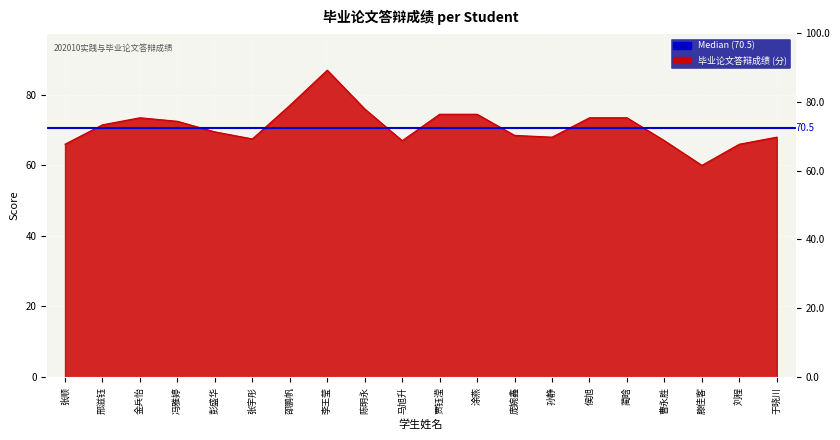

Is it true that the value at 滕佳客 is 60.0?

True